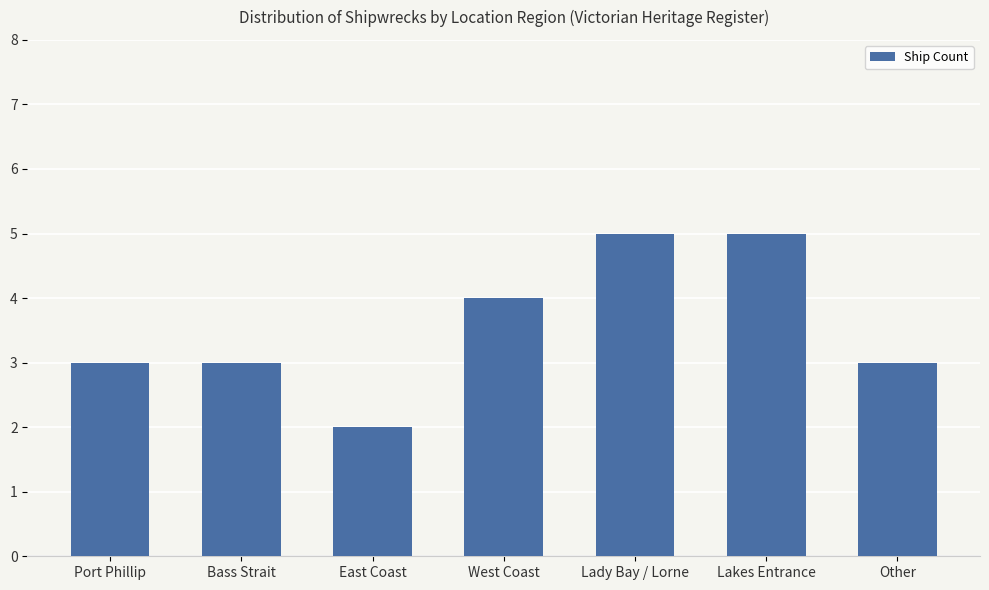

Reading right to left, extract all data points from this chart.

3	5	5	4	2	3	3